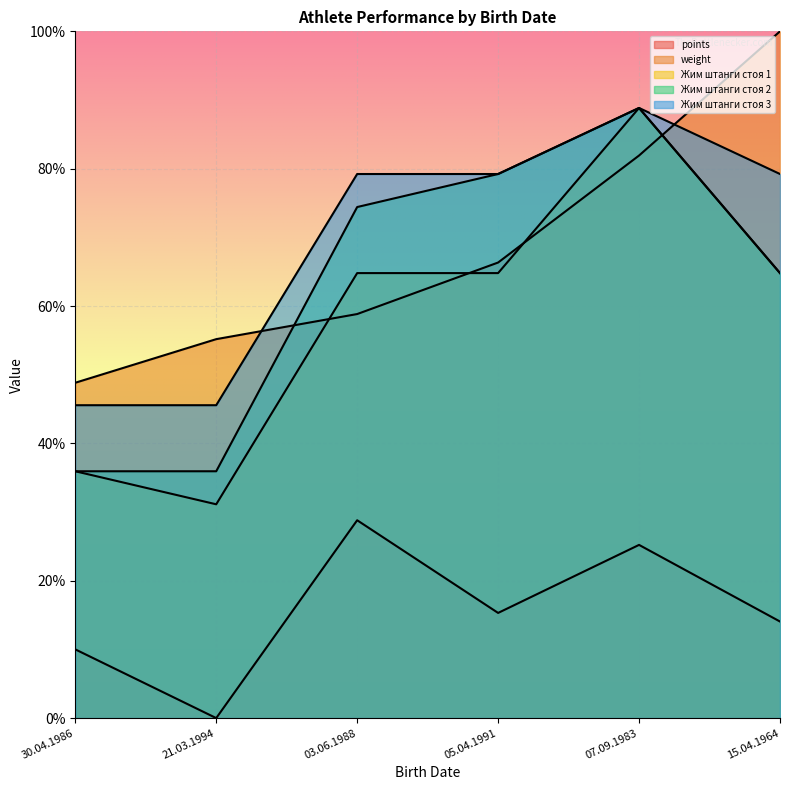

What is the difference between the second highest and minimum values in the points series?

25.2